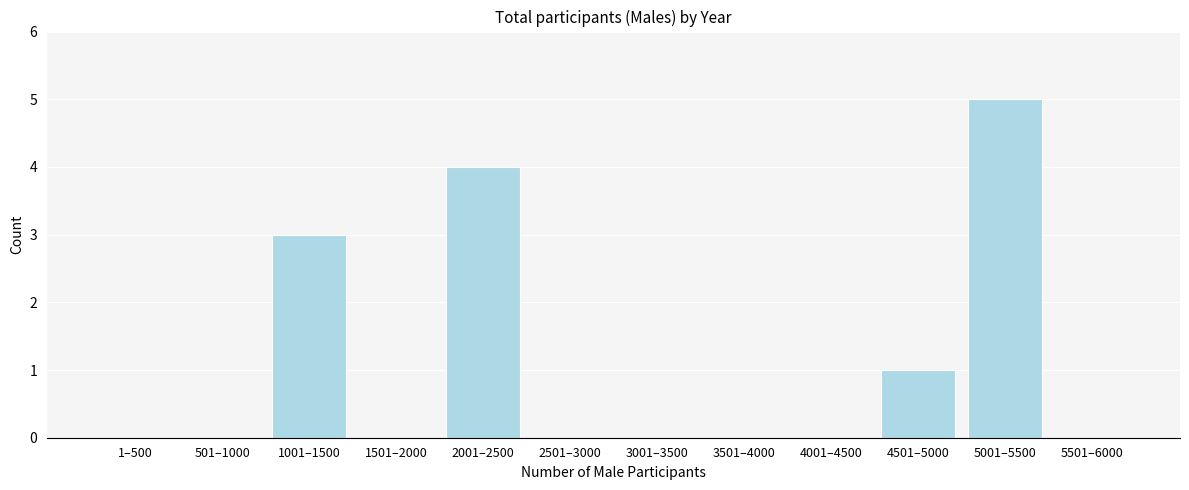

Reading right to left, what are all the values shown in this chart?

5501–6000=0	5001–5500=5	4501–5000=1	4001–4500=0	3501–4000=0	3001–3500=0	2501–3000=0	2001–2500=4	1501–2000=0	1001–1500=3	501–1000=0	1–500=0